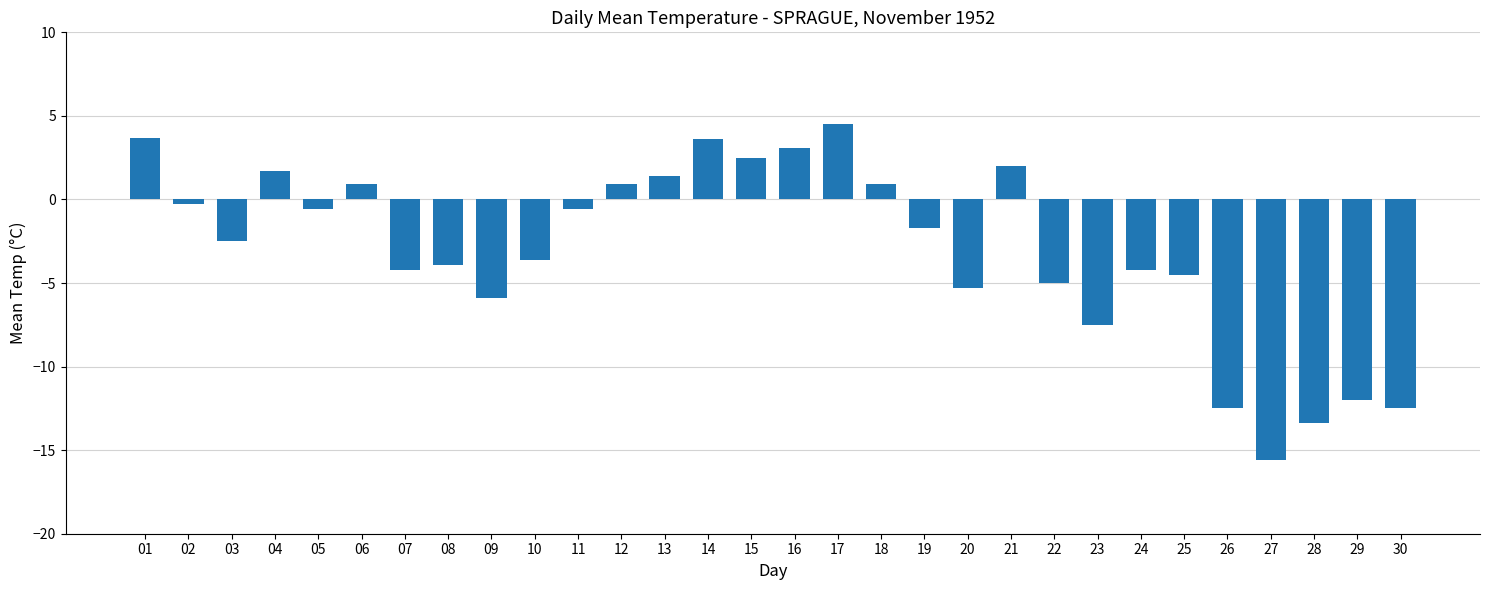

How many series are shown in this chart?

1